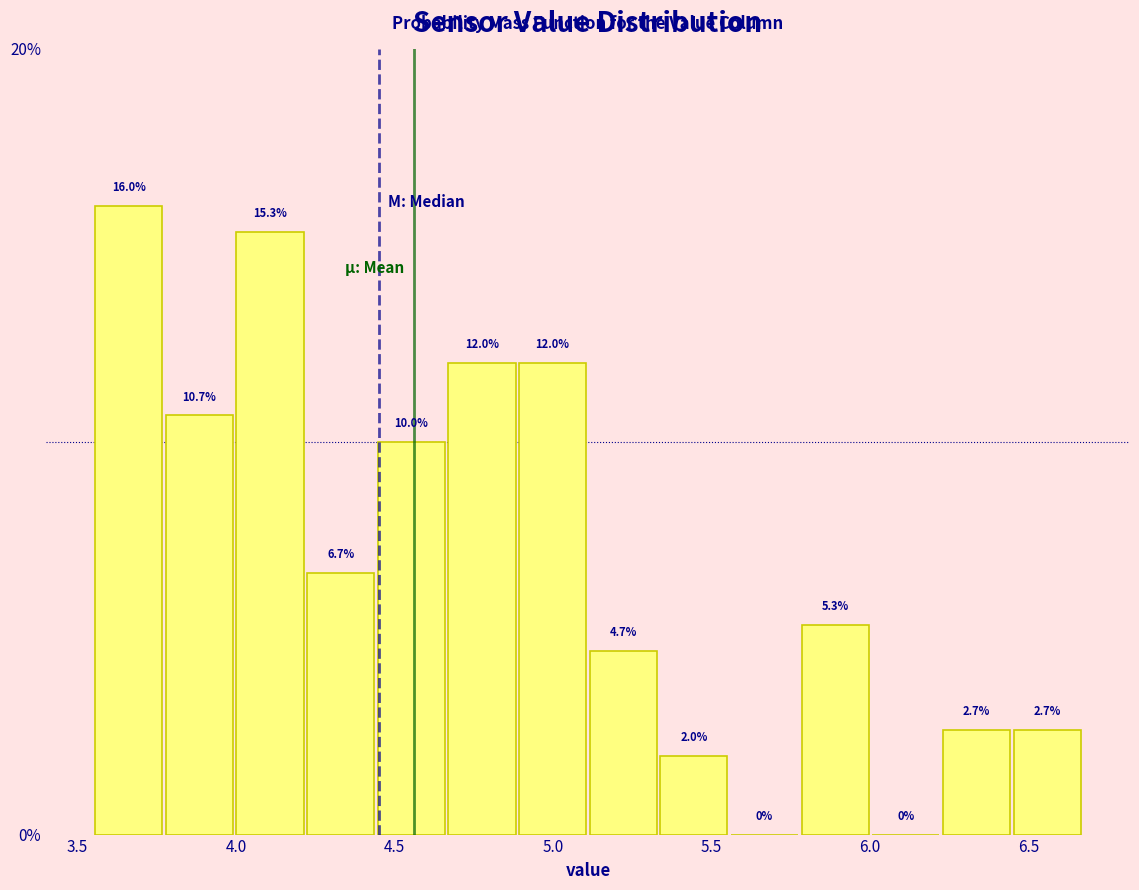

Reading left to right, transcribe this chart: for each bar, give the range it covers on the x-axis and its height. The bar edges are not printed on the chart, so give them approximately, as read against the axis.

3.55 to 3.75: 16.0
3.75 to 4.00: 10.7
4.00 to 4.20: 15.3
4.20 to 4.45: 6.7
4.45 to 4.65: 10.0
4.65 to 4.90: 12.0
4.90 to 5.10: 12.0
5.10 to 5.35: 4.7
5.35 to 5.55: 2.0
5.55 to 5.80: 0.0
5.80 to 6.00: 5.3
6.00 to 6.20: 0.0
6.20 to 6.45: 2.7
6.45 to 6.65: 2.7